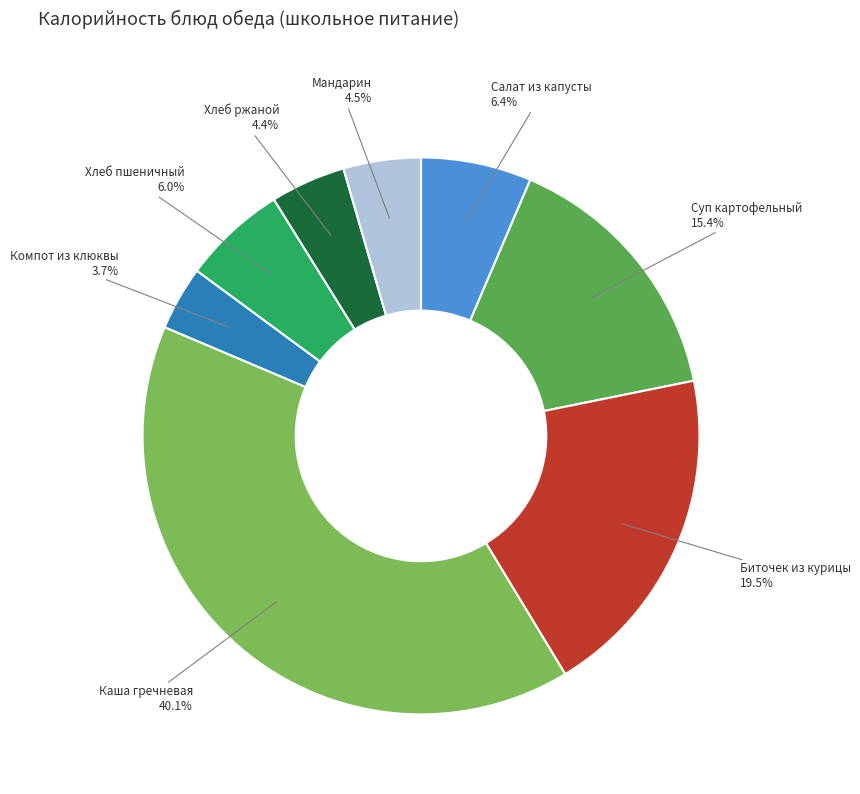

Which category has the smallest portion of the pie?

Компот из клюквы